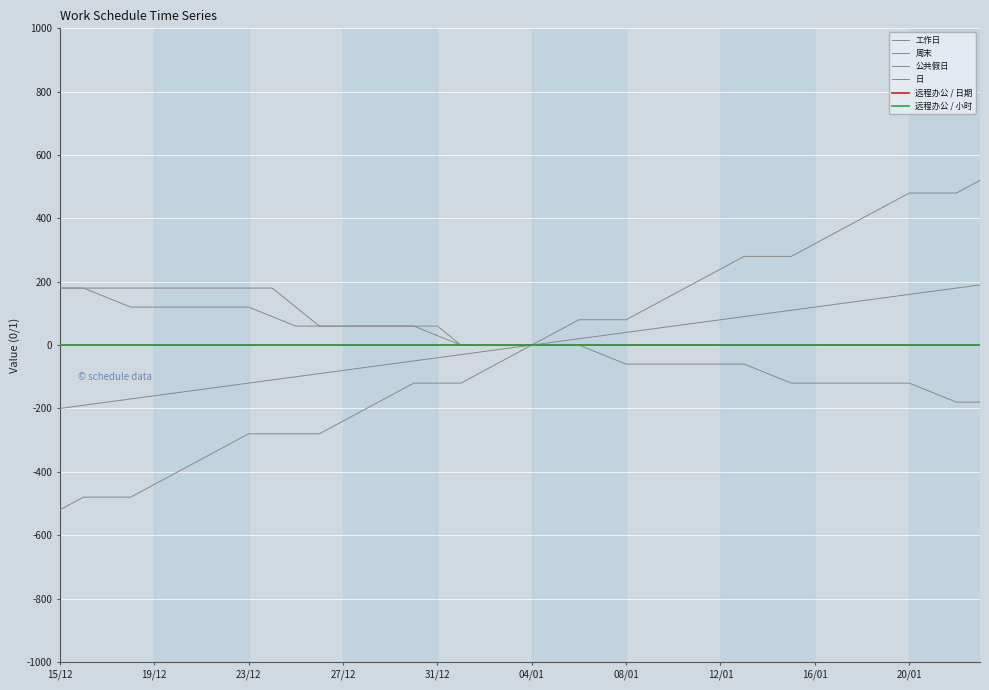

Is this an area chart (filled region under the line)?

No